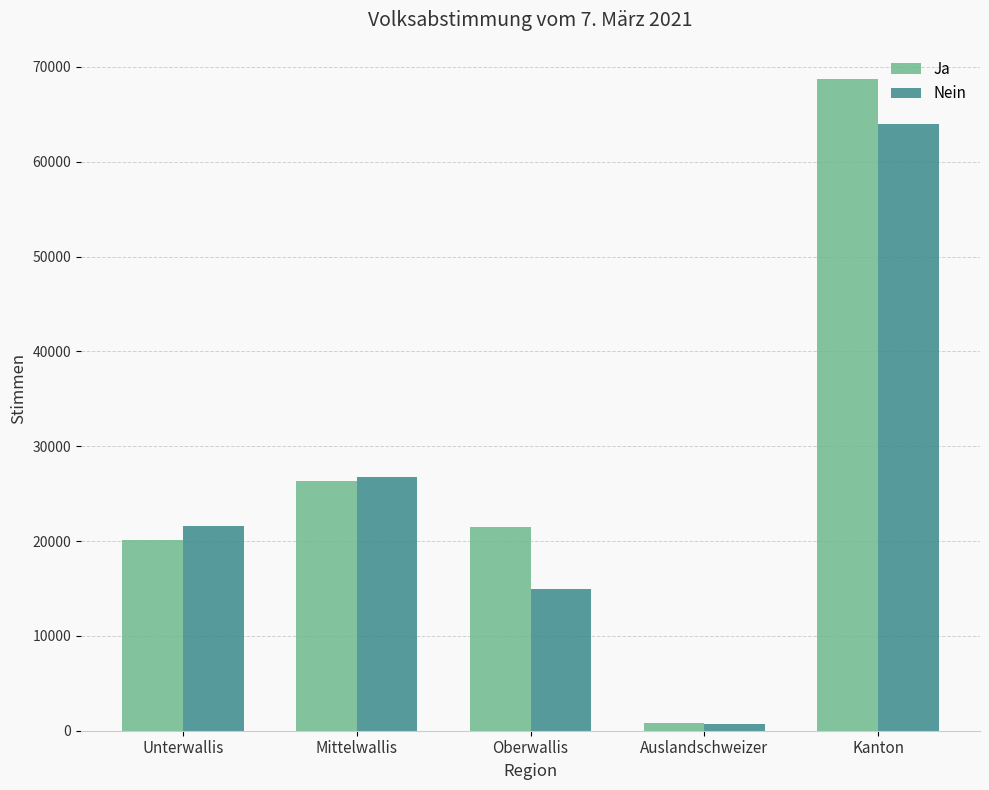

What is the difference between the highest and lowest values at Kanton?

4669